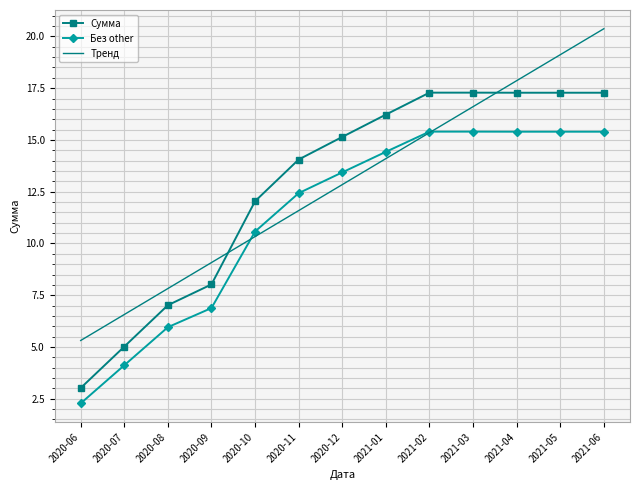

How many times do Тренд and Без other cross each other?

2